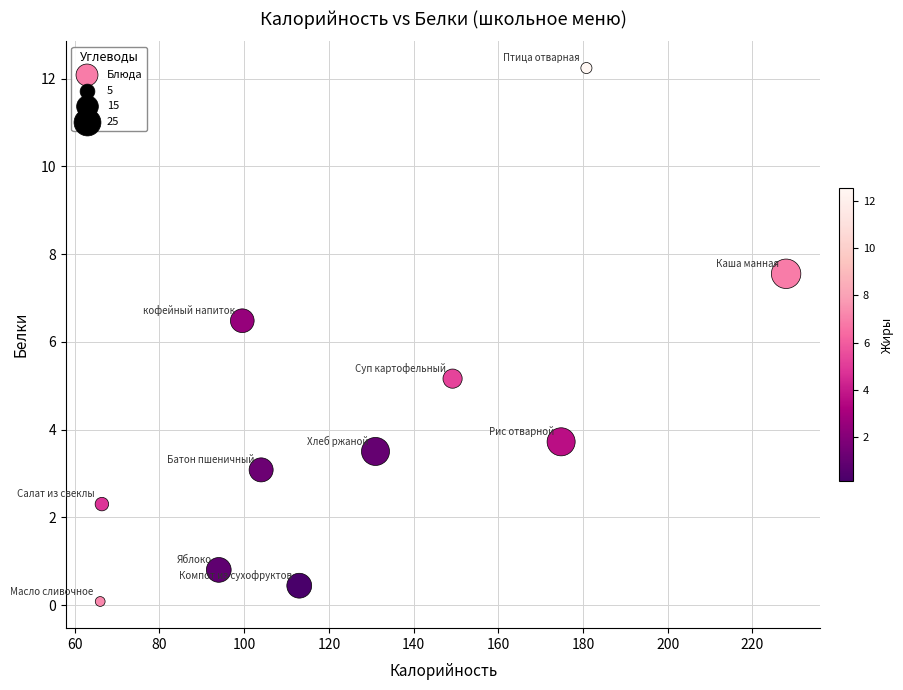

What Y value in the scatter plot is closest to 6?

6.5